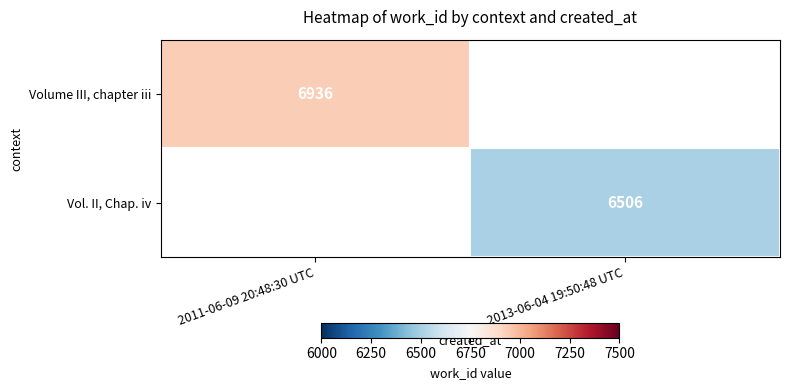

Is it true that Volume III, chapter iii equals 3312 at 2011-06-09 20:48:30 UTC?

False